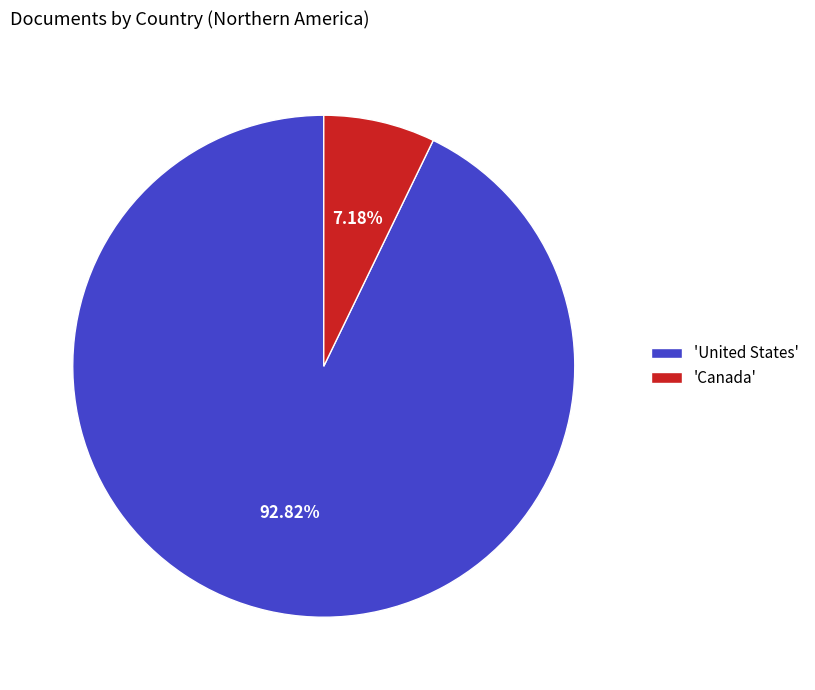

Do 'Canada' and 'United States' together represent more than half of the pie?

Yes